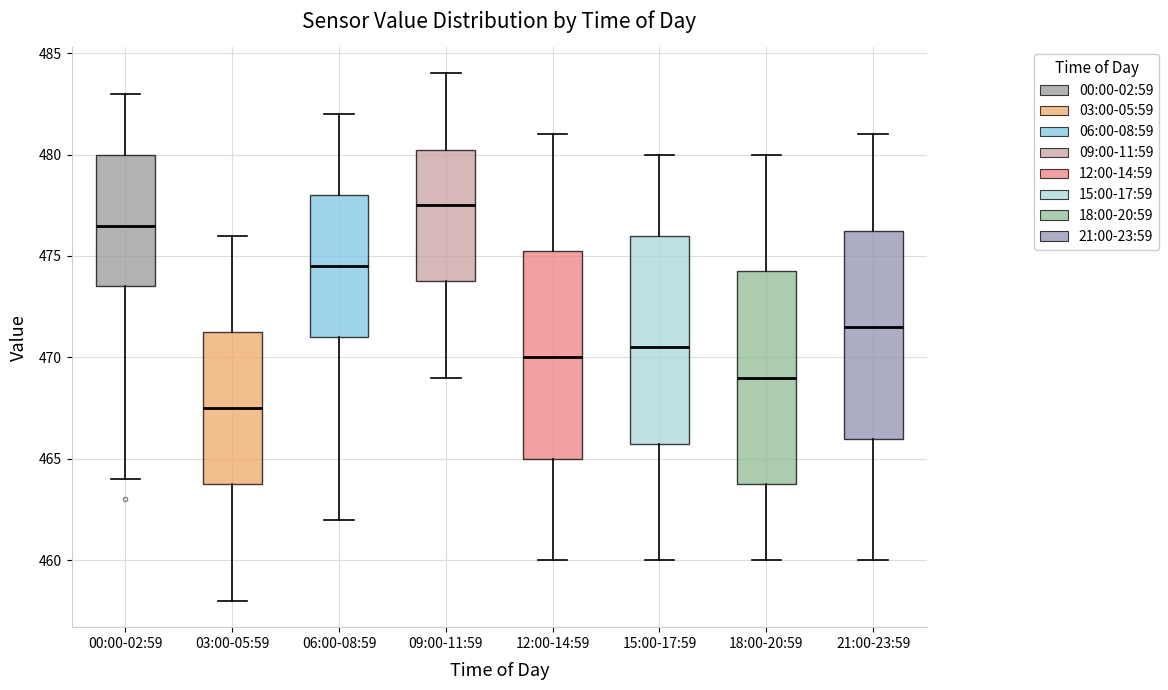

Where does the lower whisker of the box for 12:00-14:59 end on the y-axis? The values are not printed on the chart, so give them approximately, as read against the axis.

460.0